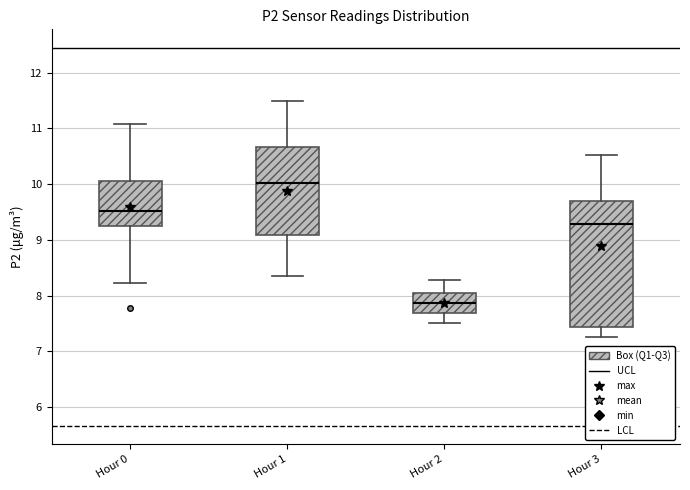

Which box is the tallest, from its lower edge to its upper edge?

Hour 3